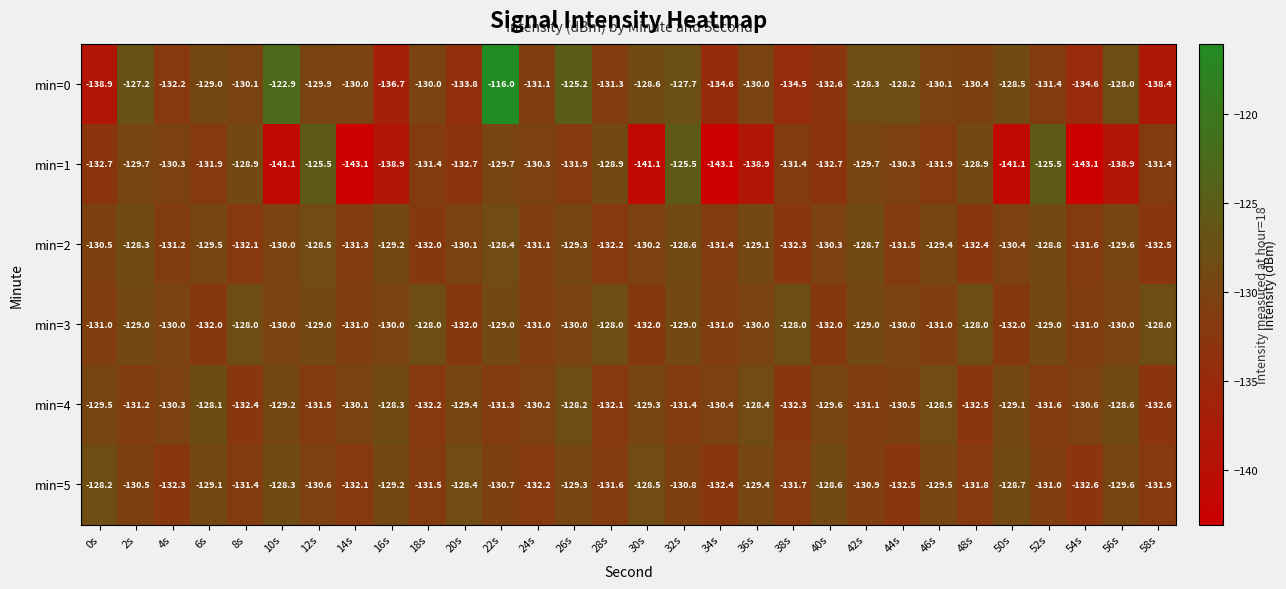

What is the difference between the highest and lowest values at 20s?

5.4